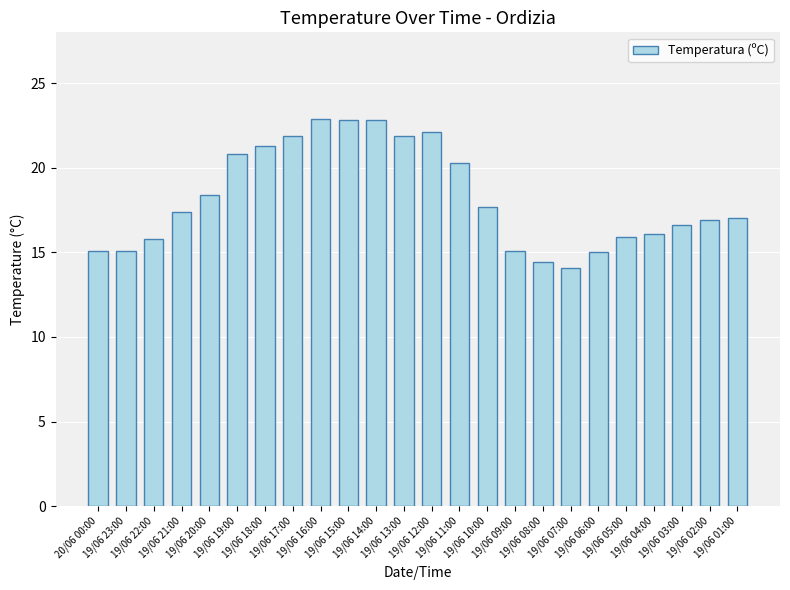

How many data points does each series have?

24